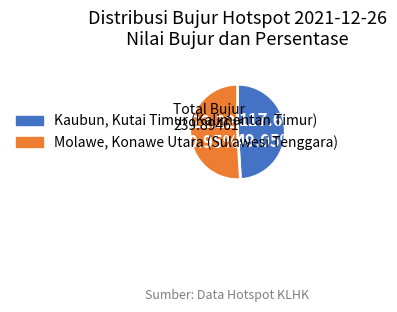

How many segments does this pie chart have?

2